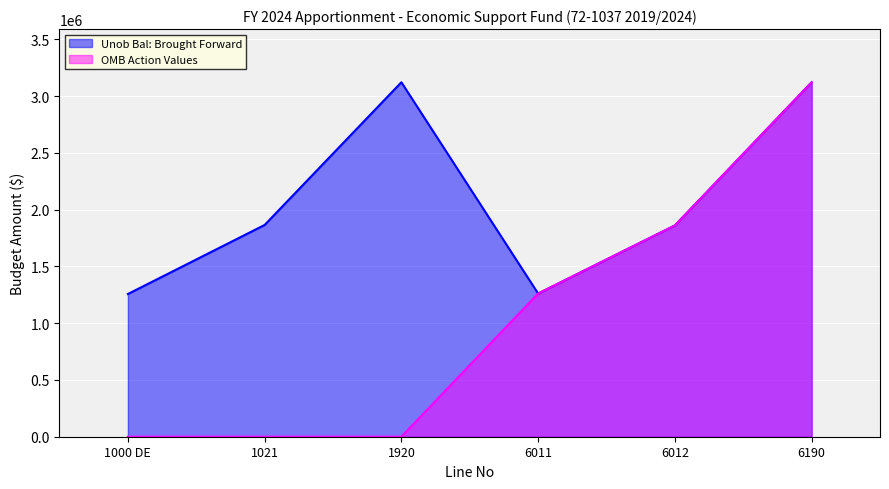

What is the sum of all OMB Action Values values?

6246484